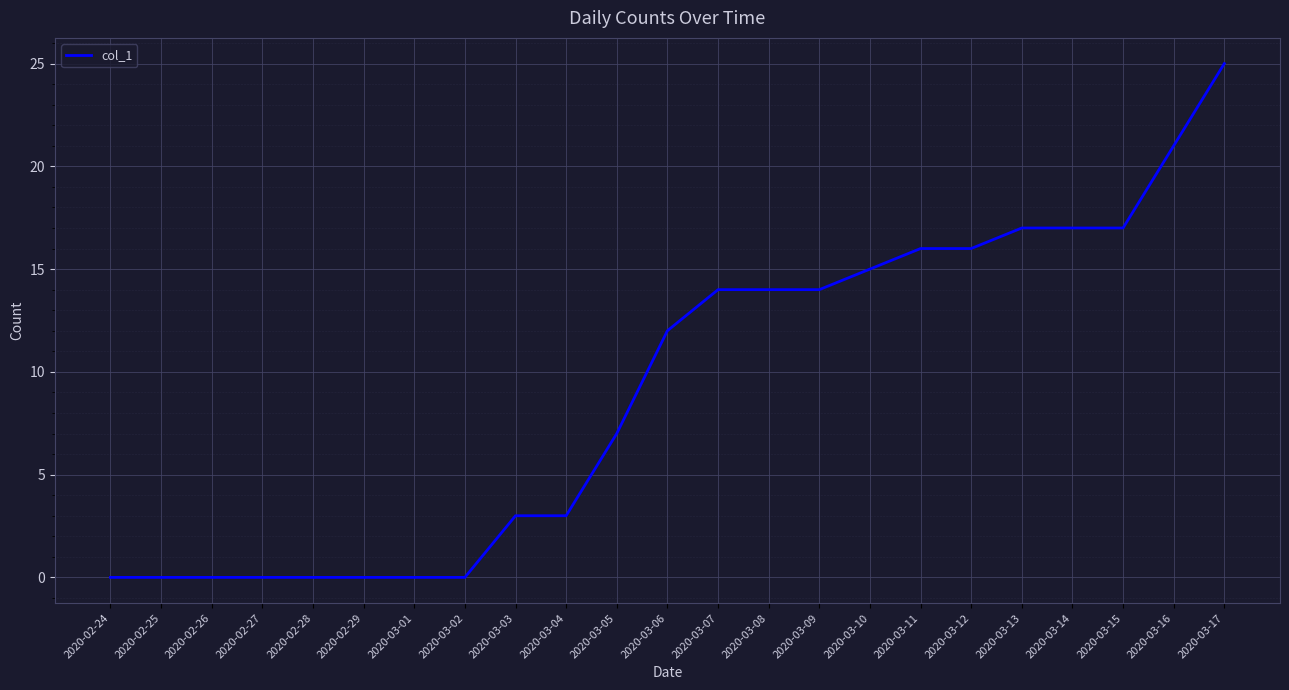

What is the ratio of the value at 2020-03-11 to the value at 2020-03-05?

2.3